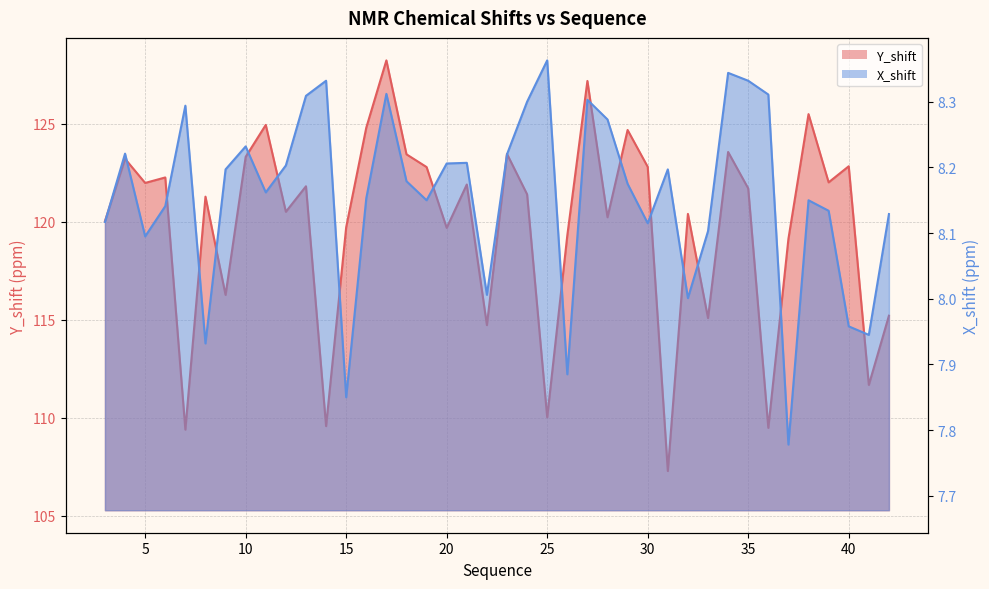

What is the minimum value shown in the chart?

7.8